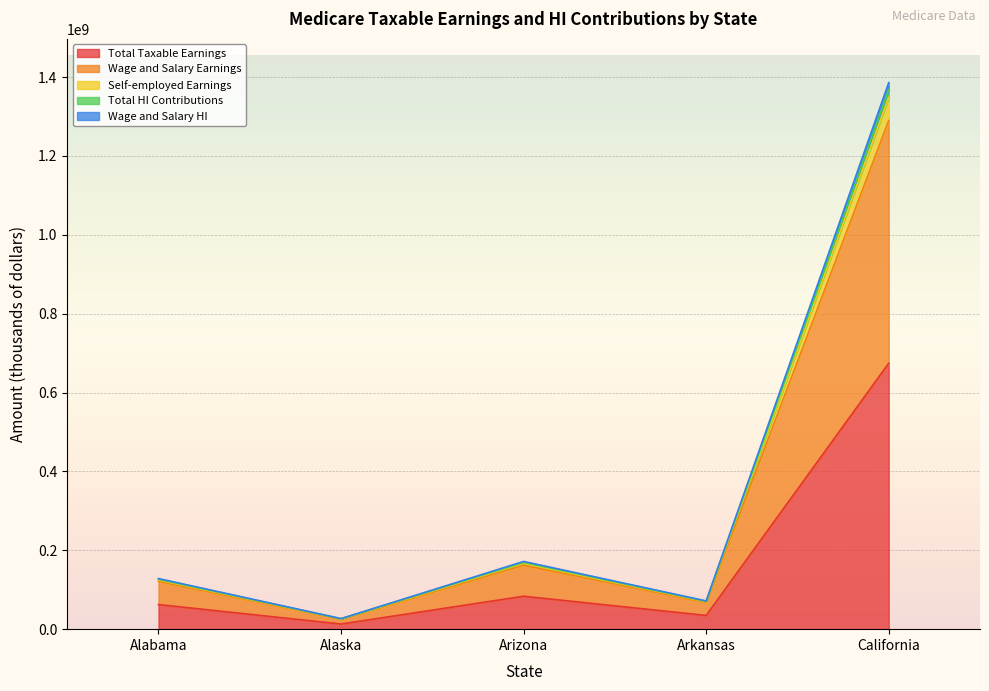

Where is the first local maximum for Total Taxable Earnings?

Arizona